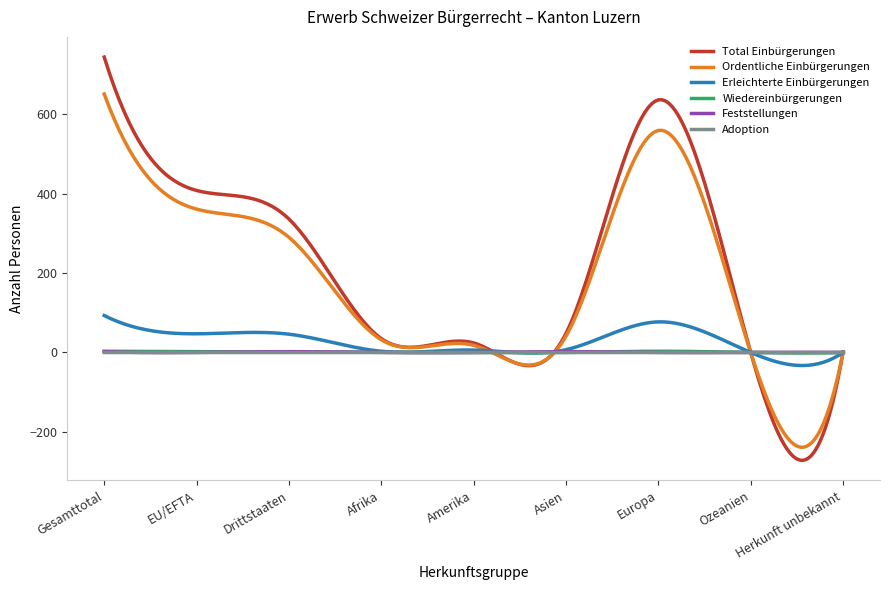

What is the maximum value shown in the chart?

744.0